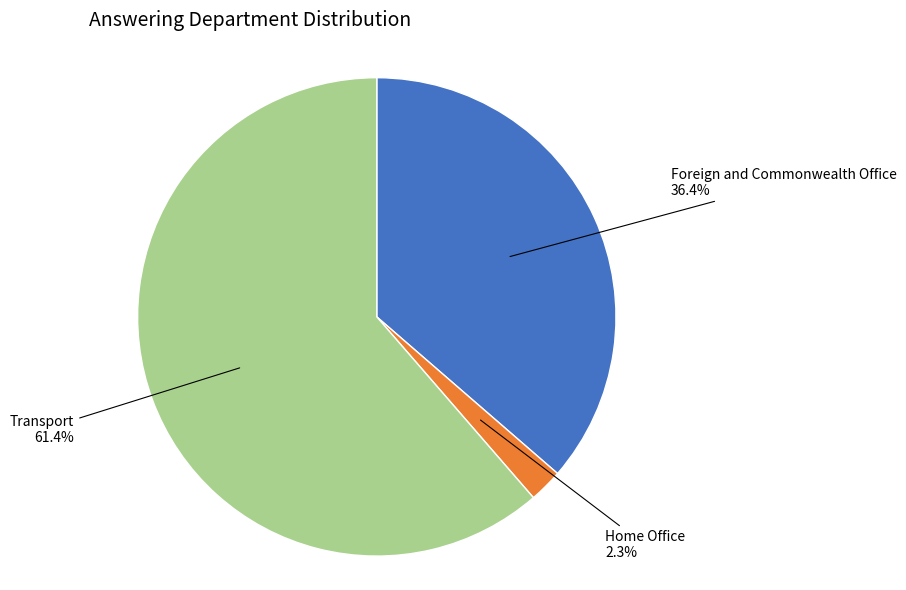

Is there any slice that represents more than half of the pie?

Yes